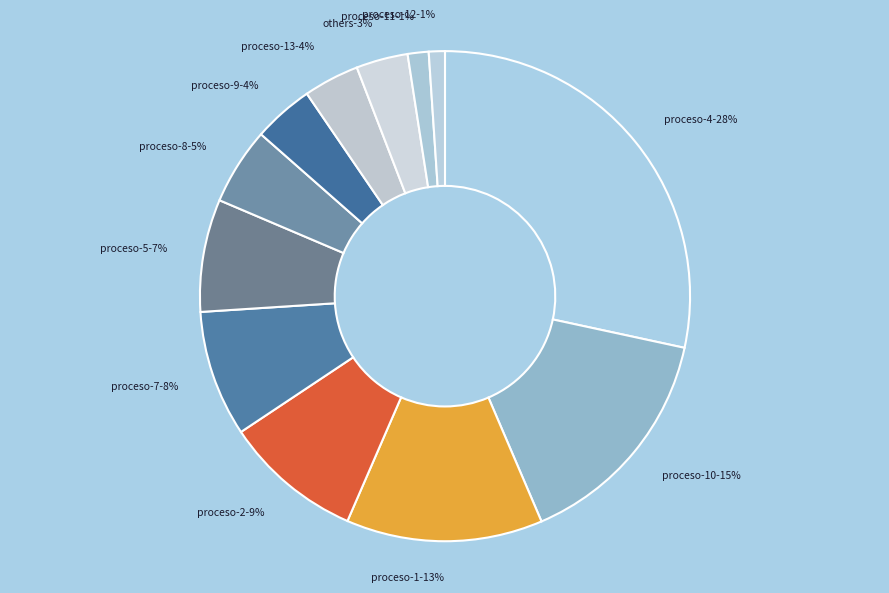

Does any single category account for the majority?

No